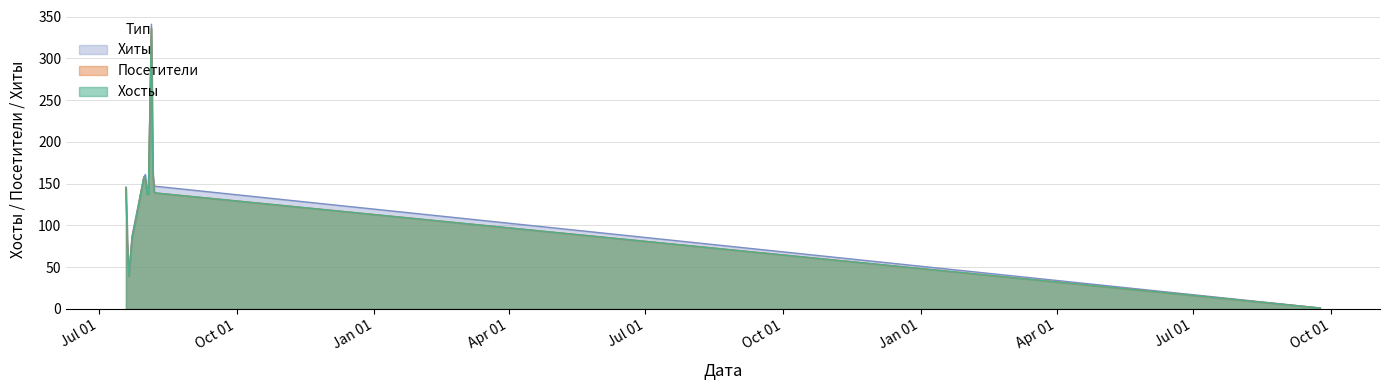

What is the label of the 4th point from the left?

2018-07-23